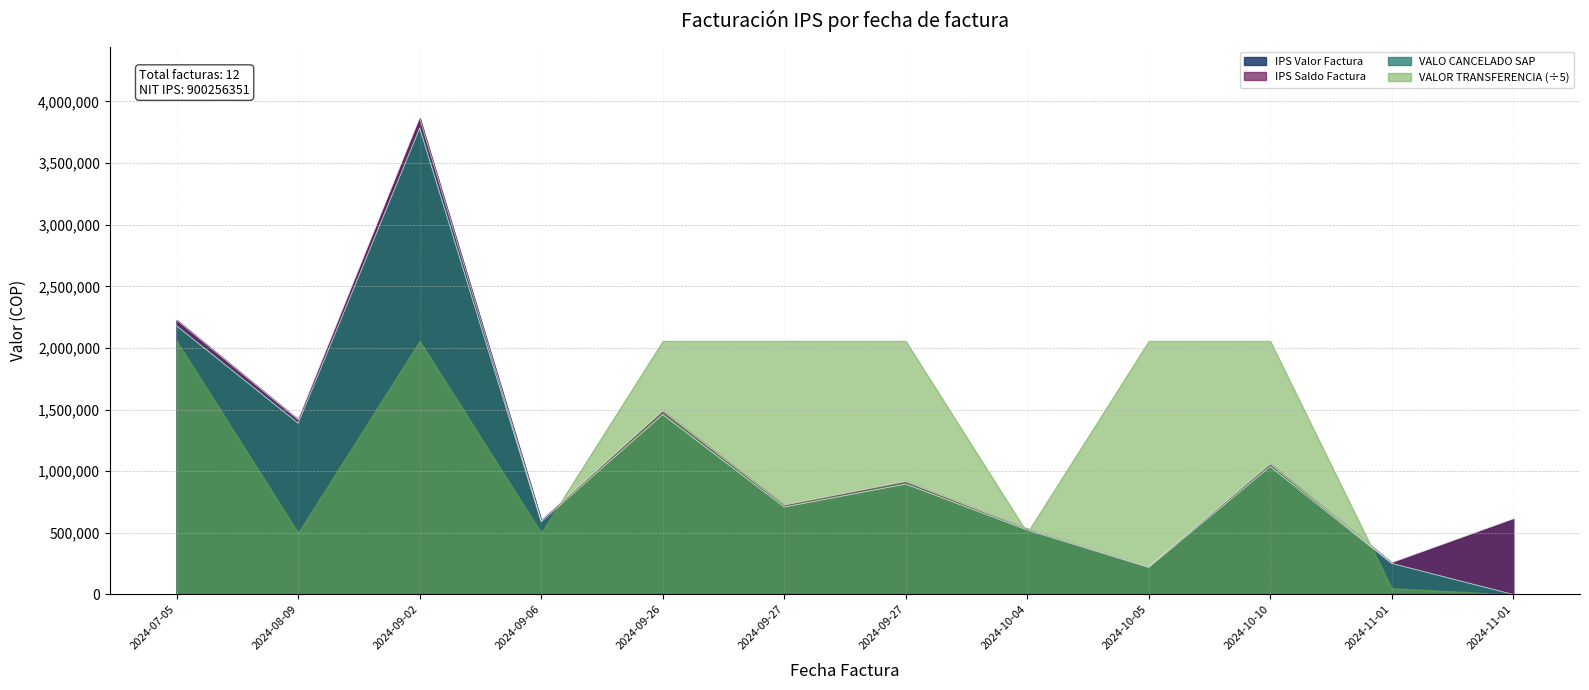

How many lines are shown in the chart?

4